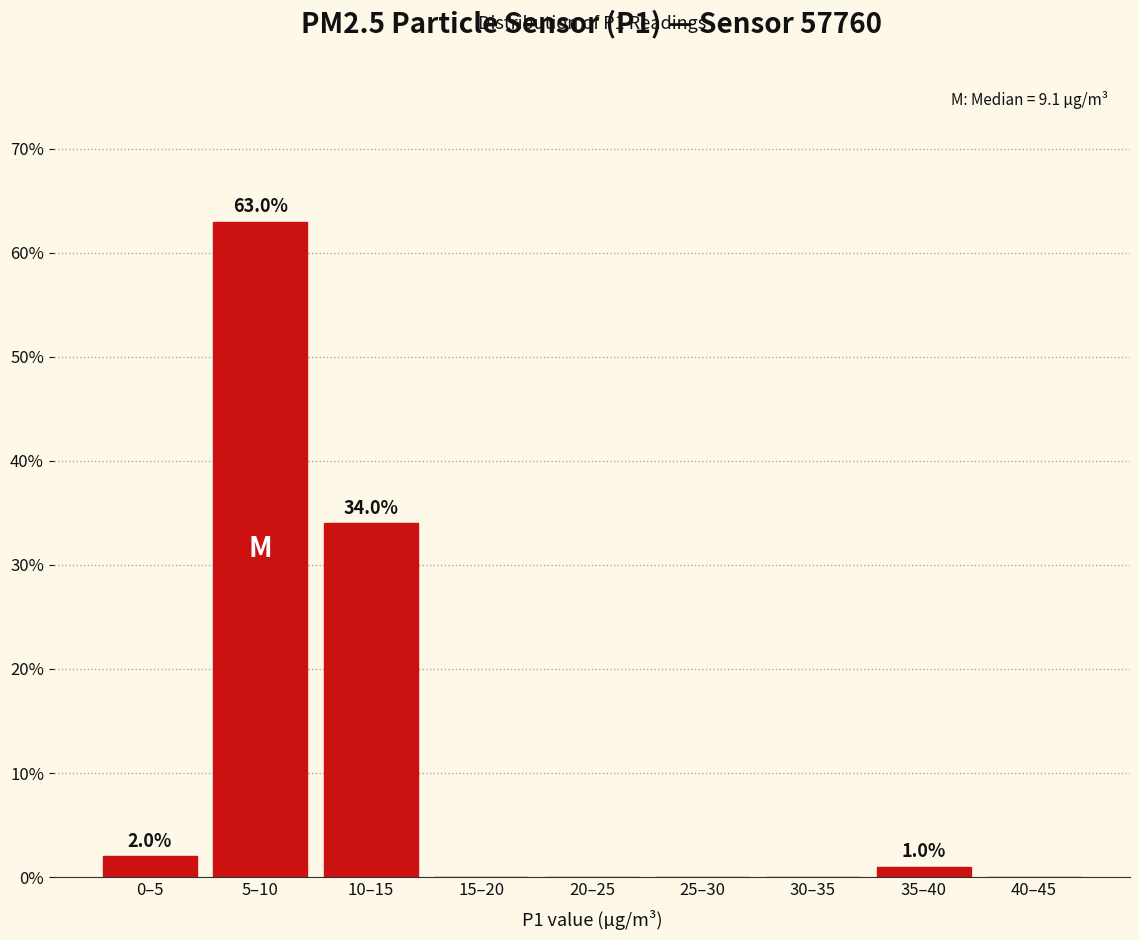

Reading right to left, transcribe all the data shown in this chart.

40–45=0	35–40=1	30–35=0	25–30=0	20–25=0	15–20=0	10–15=34	5–10=63	0–5=2